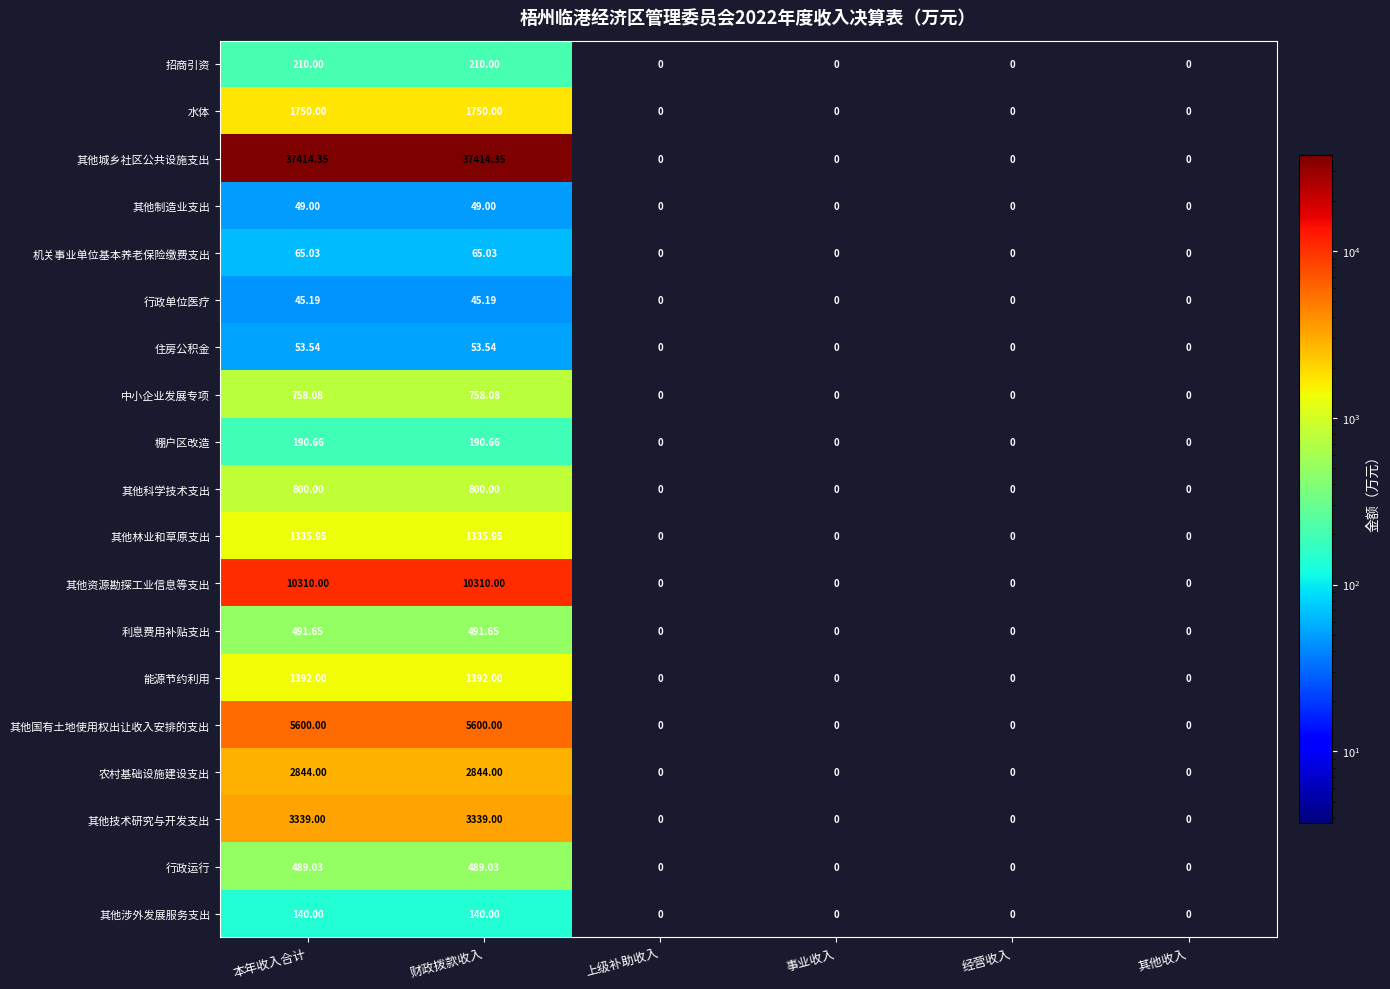

Which series changed the most between 财政拨款收入 and 上级补助收入?

其他城乡社区公共设施支出